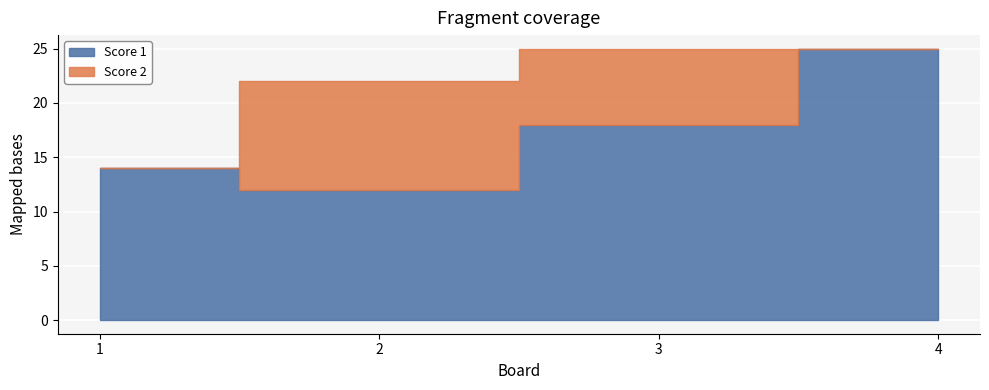

How many Score 1 values are between 14 and 25?

3